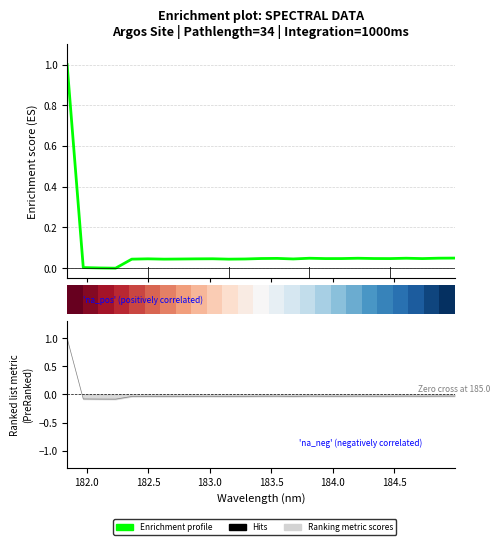

How many lines are shown in the chart?

2